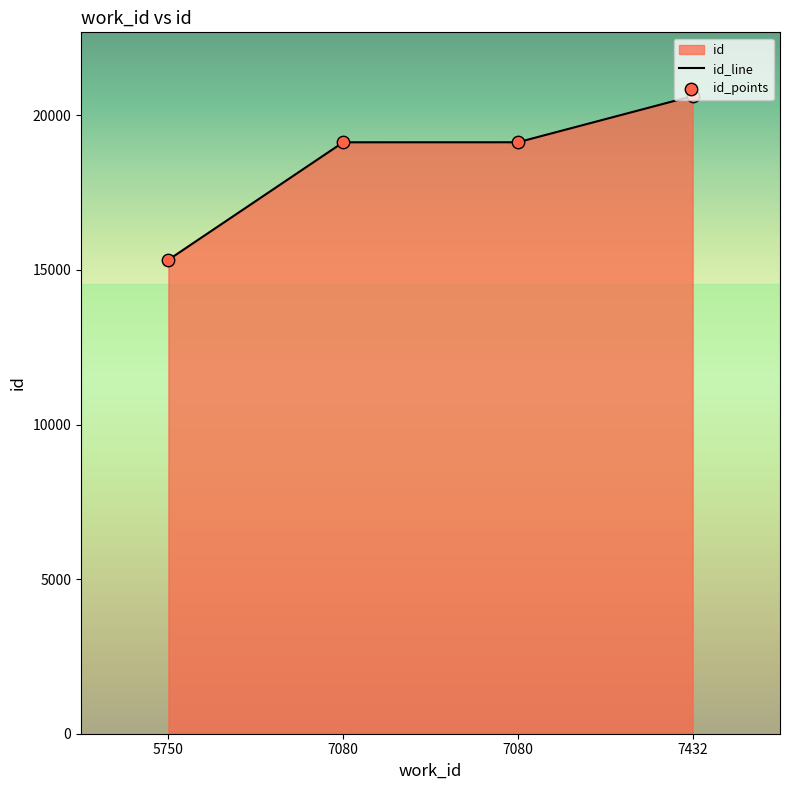

At which category is the sum across all series the highest?

7432